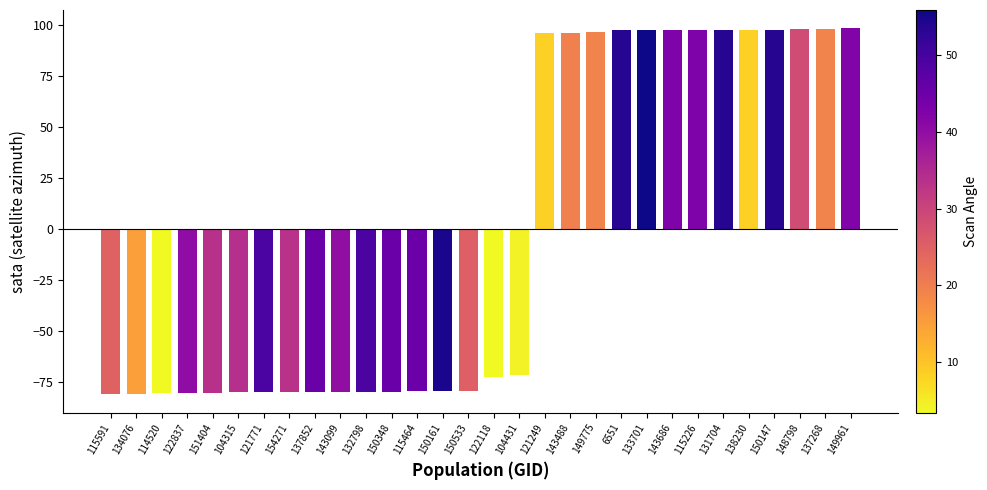

Which has a higher value, 150161 or 6551?

6551